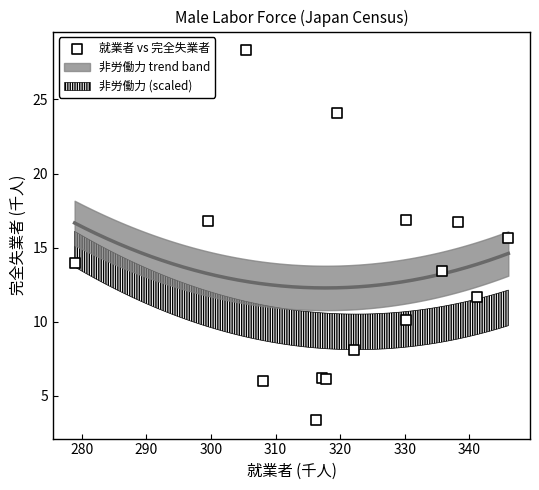

What Y value in the scatter plot is closest to 15?

15.6